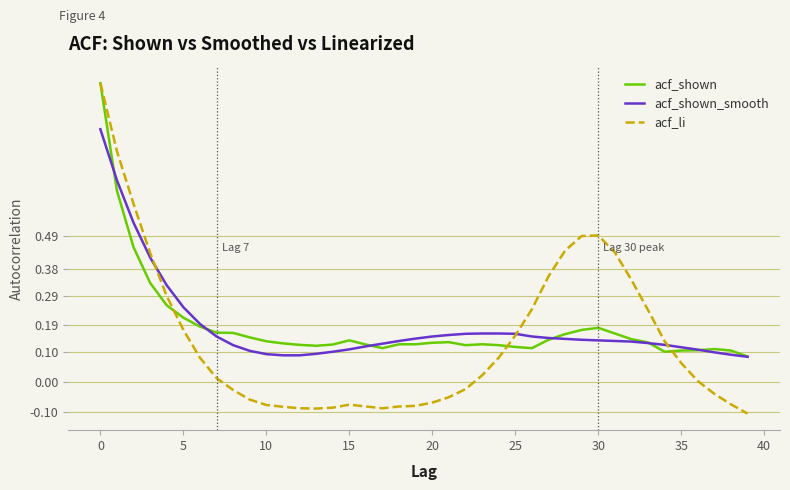

What is the greatest value displayed?

1.0